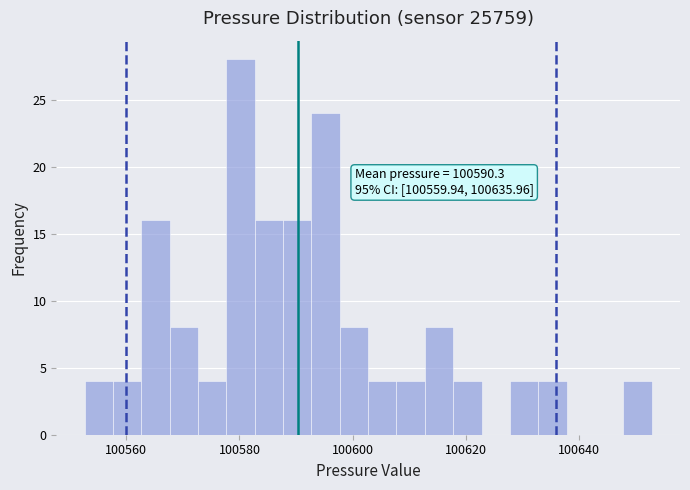

Around what value on the x-axis is the tallest bar? Give the approximate position of its centre, as read against the axis.

100580